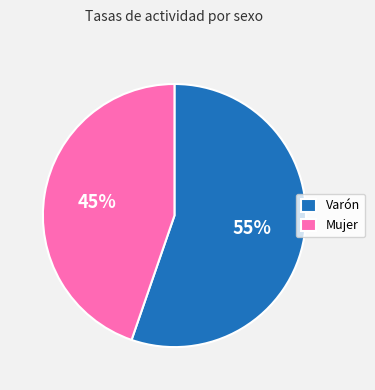

Do Varón and Mujer together represent more than half of the pie?

Yes